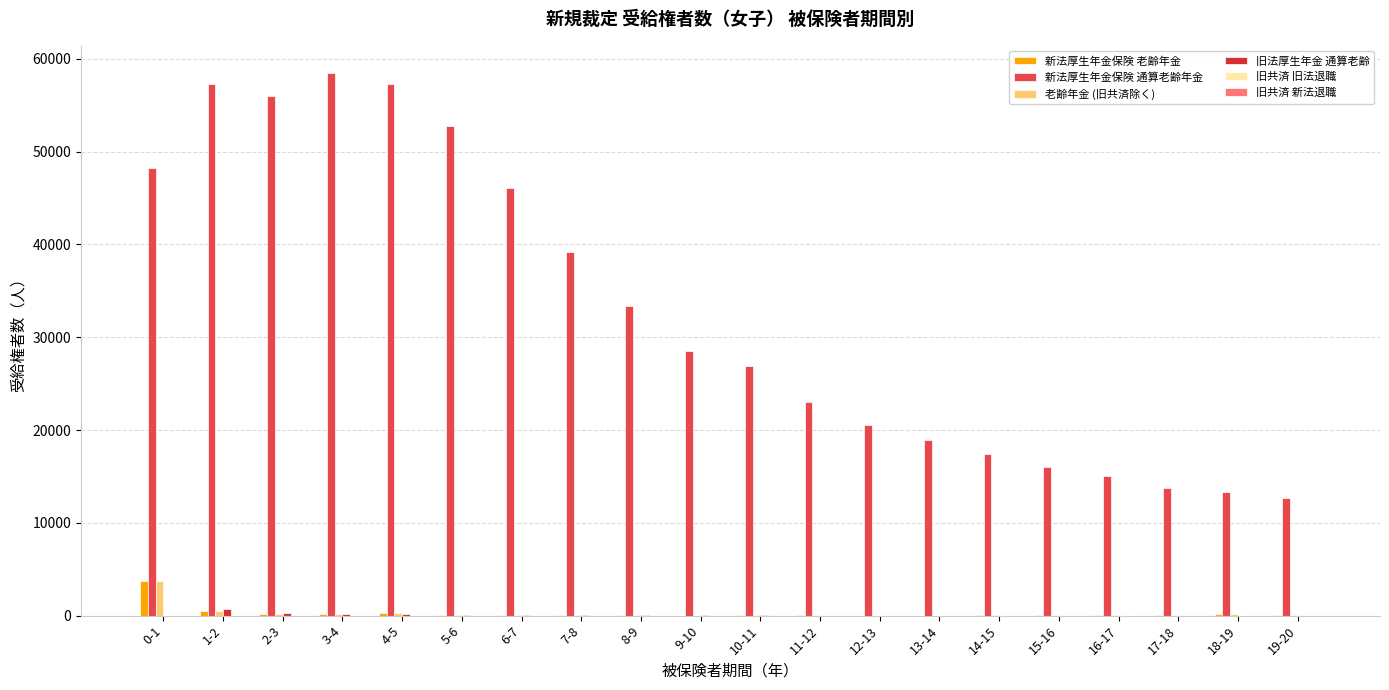

Is it true that 新法厚生年金保険 通算老齢年金 equals 23163 at 3-4?

False